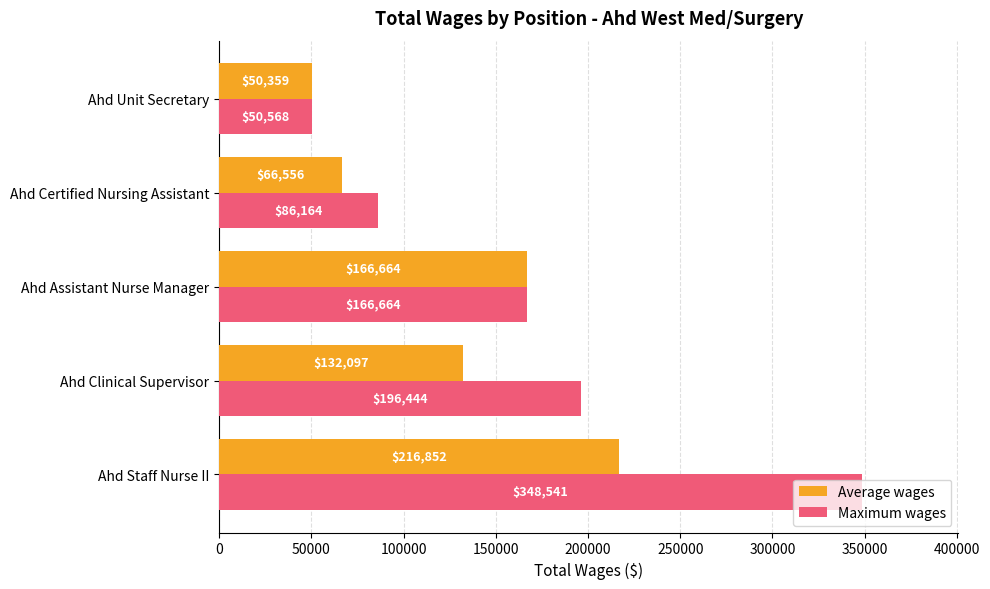

Rank the series by their average value, from lowest to highest.

Average wages, Maximum wages